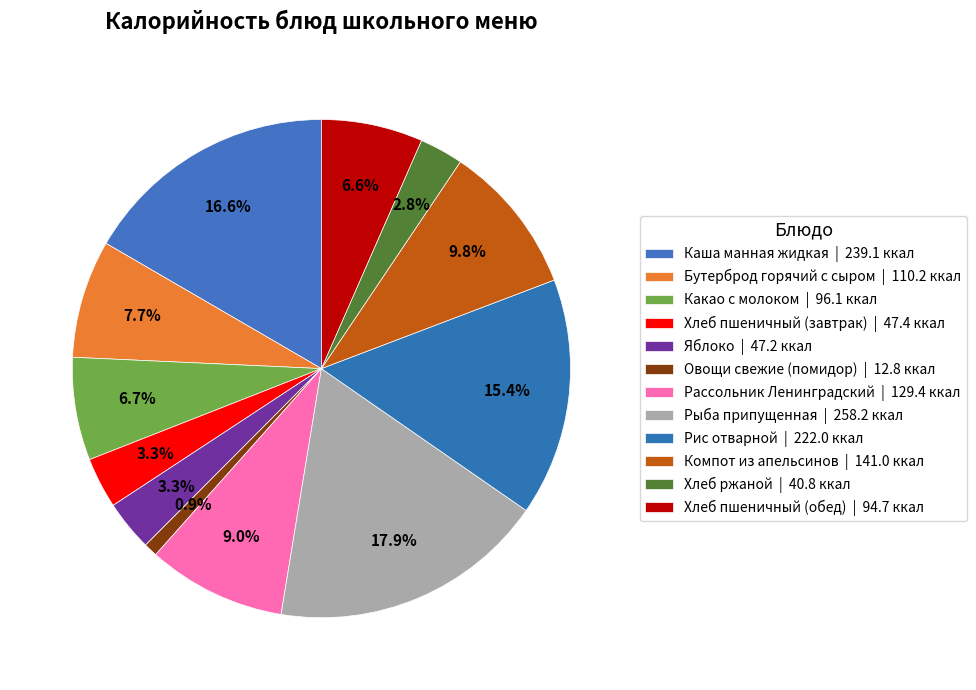

Which slice is the smallest?

Овощи свежие (помидор)